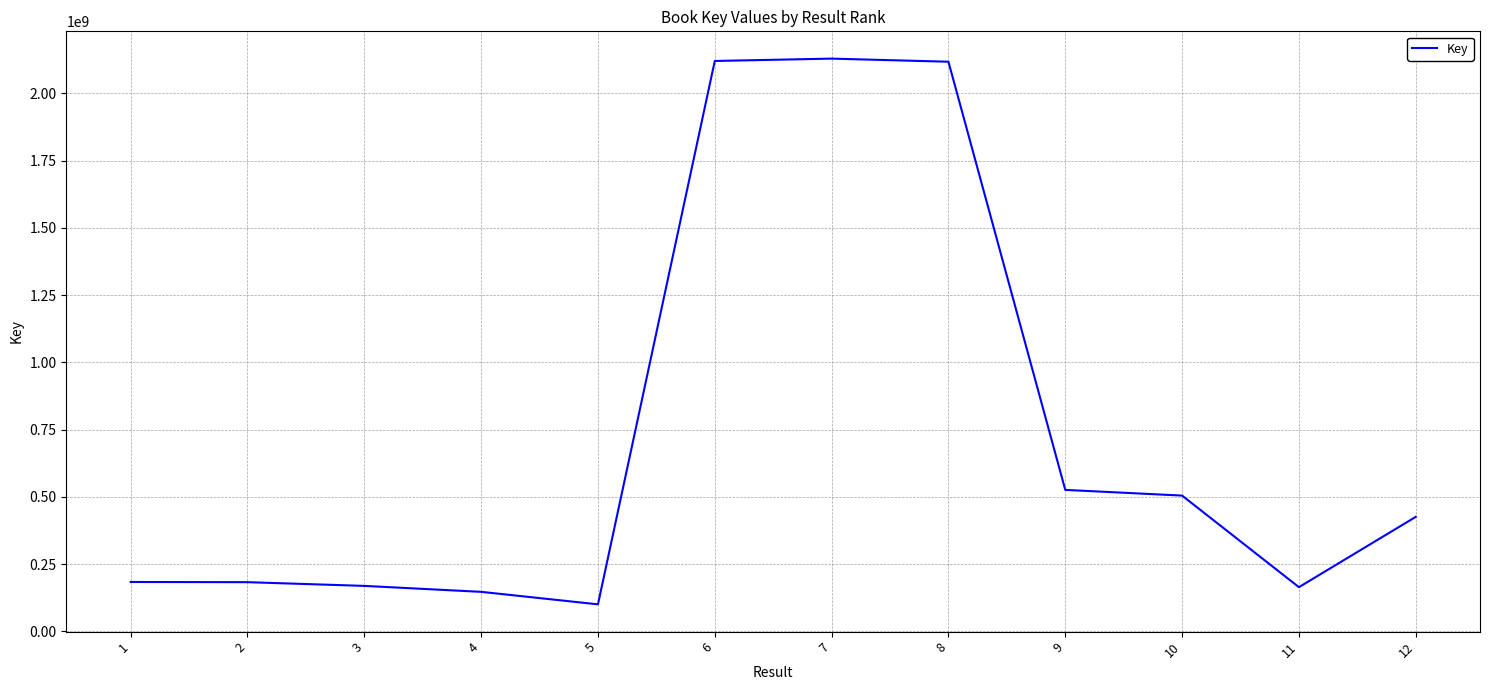

What is the greatest value displayed?

2128867438